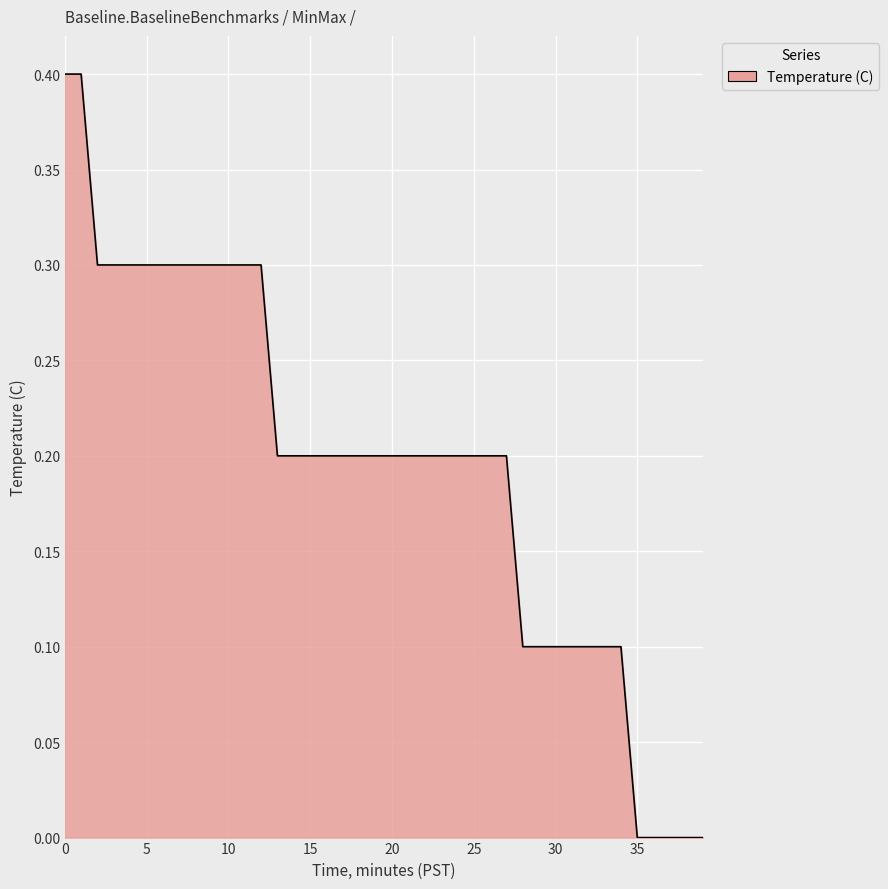

What is the maximum value shown in the chart?

0.4